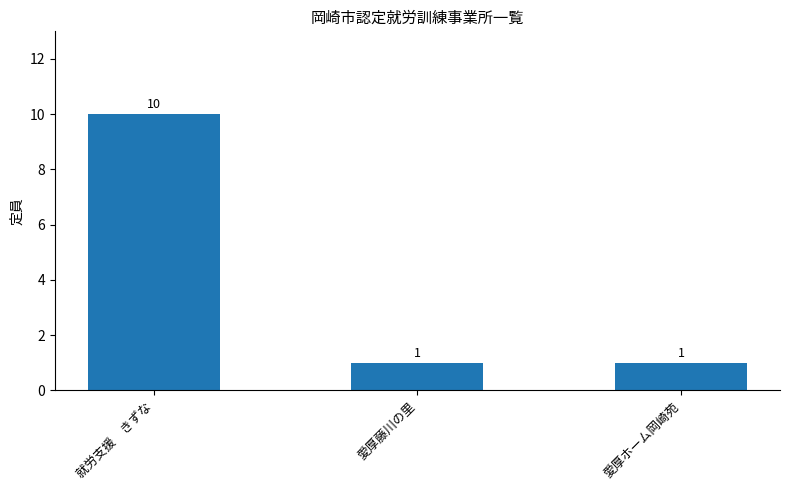

What is the value of the 3rd bar from the left?

1